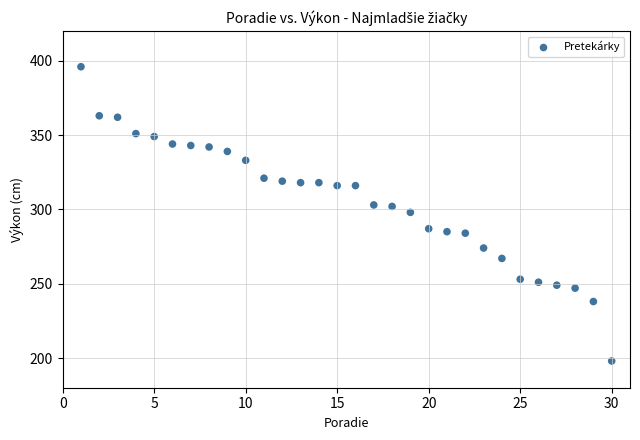

What is the range of Y values (max minus min)?

198